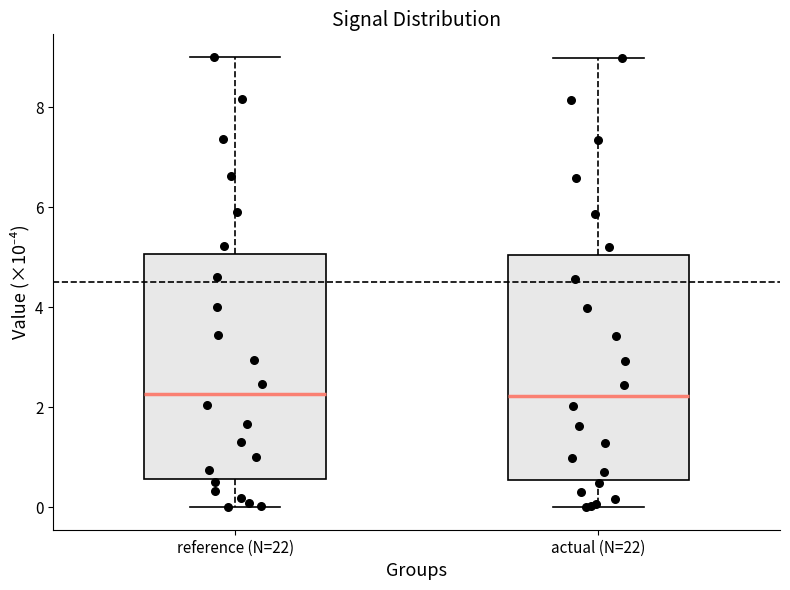

Reading left to right, read every box against the y-axis: the position of its median line, the range the box covers, and the ends of its whiskers. The values are not printed on the chart, so give them approximately, as read against the axis.

reference (N=22): median 2.2, box 0.6 to 5.0, whiskers 0.0 to 9.0
actual (N=22): median 2.2, box 0.6 to 5.0, whiskers 0.0 to 9.0